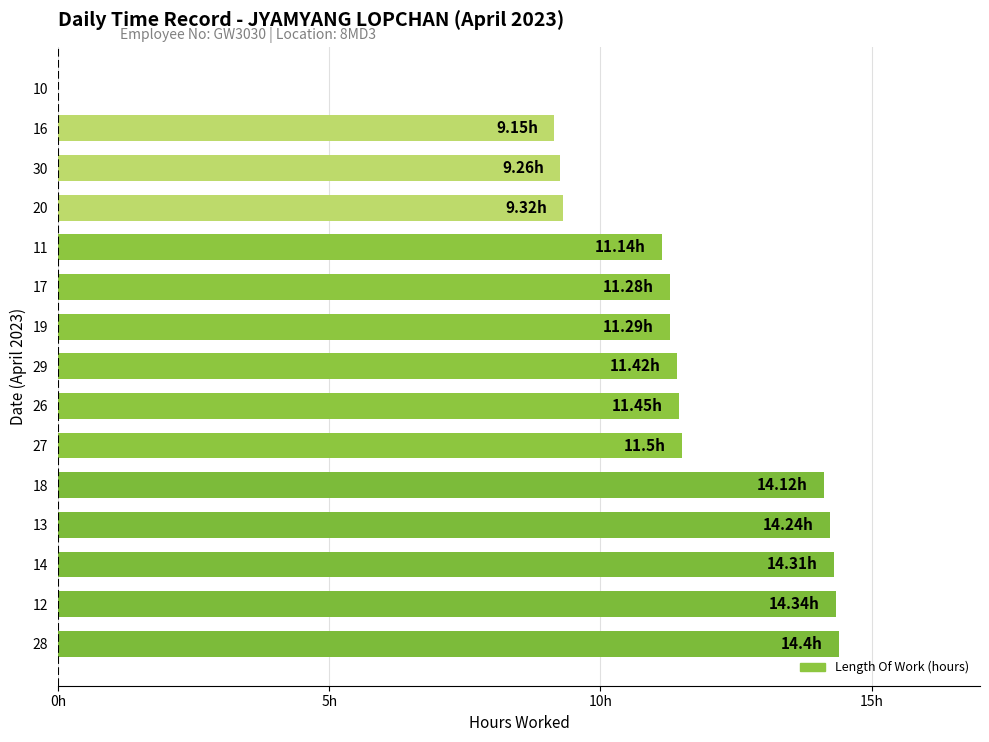

Are the bars horizontal?

Yes